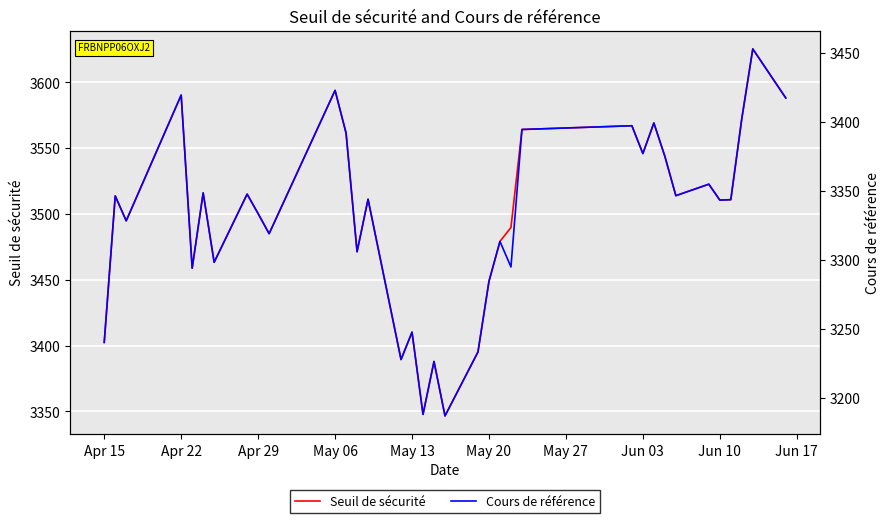

What position from the left is Apr 15?

1